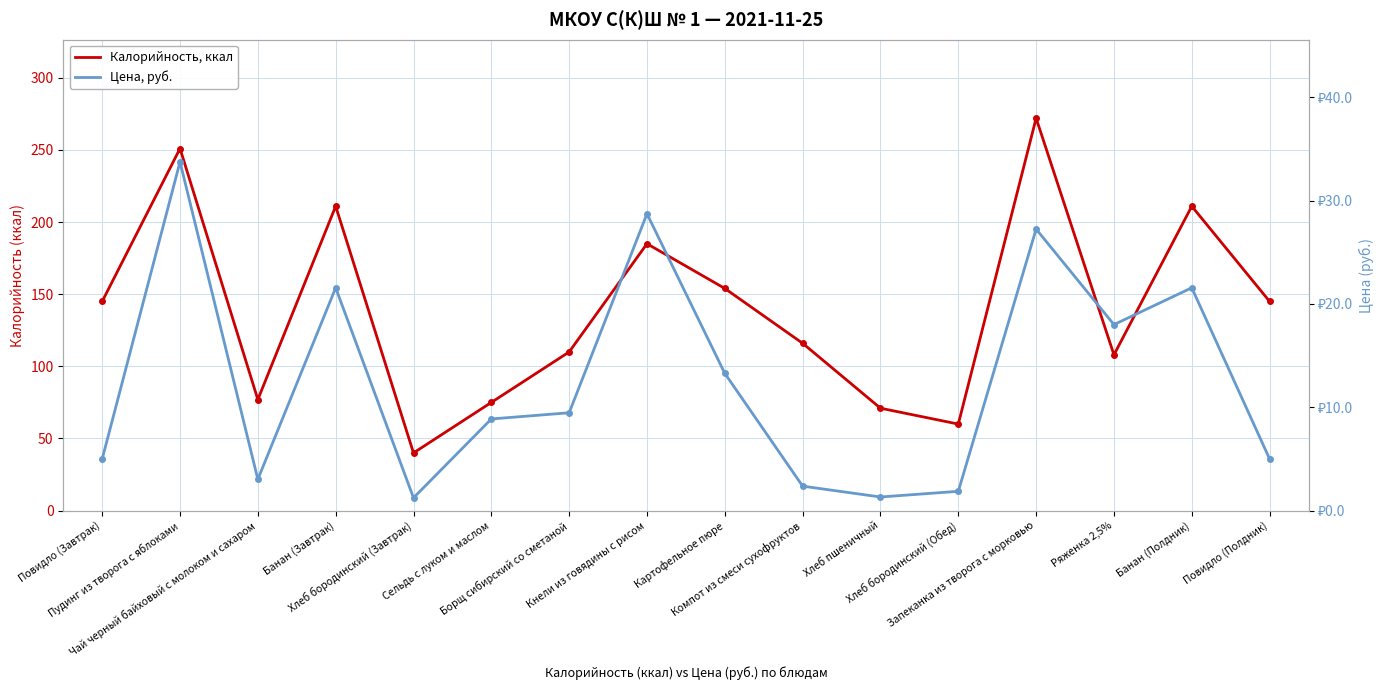

List the labels in order of Калорийность, ккал value, largest first.

Запеканка из творога с морковью, Пудинг из творога с яблоками, Банан (Завтрак), Банан (Полдник), Кнели из говядины с рисом, Картофельное пюре, Повидло (Завтрак), Повидло (Полдник), Компот из смеси сухофруктов, Борщ сибирский со сметаной, Ряженка 2,5%, Чай черный байховый с молоком и сахаром, Сельдь с луком и маслом, Хлеб пшеничный, Хлеб бородинский (Обед), Хлеб бородинский (Завтрак)